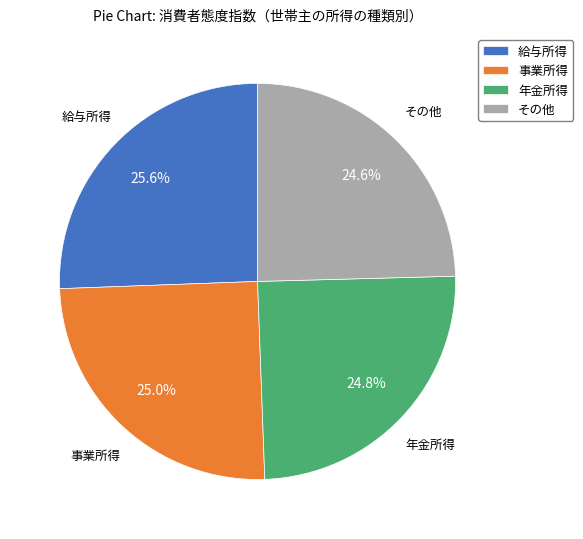

What is the largest slice in the pie chart?

給与所得